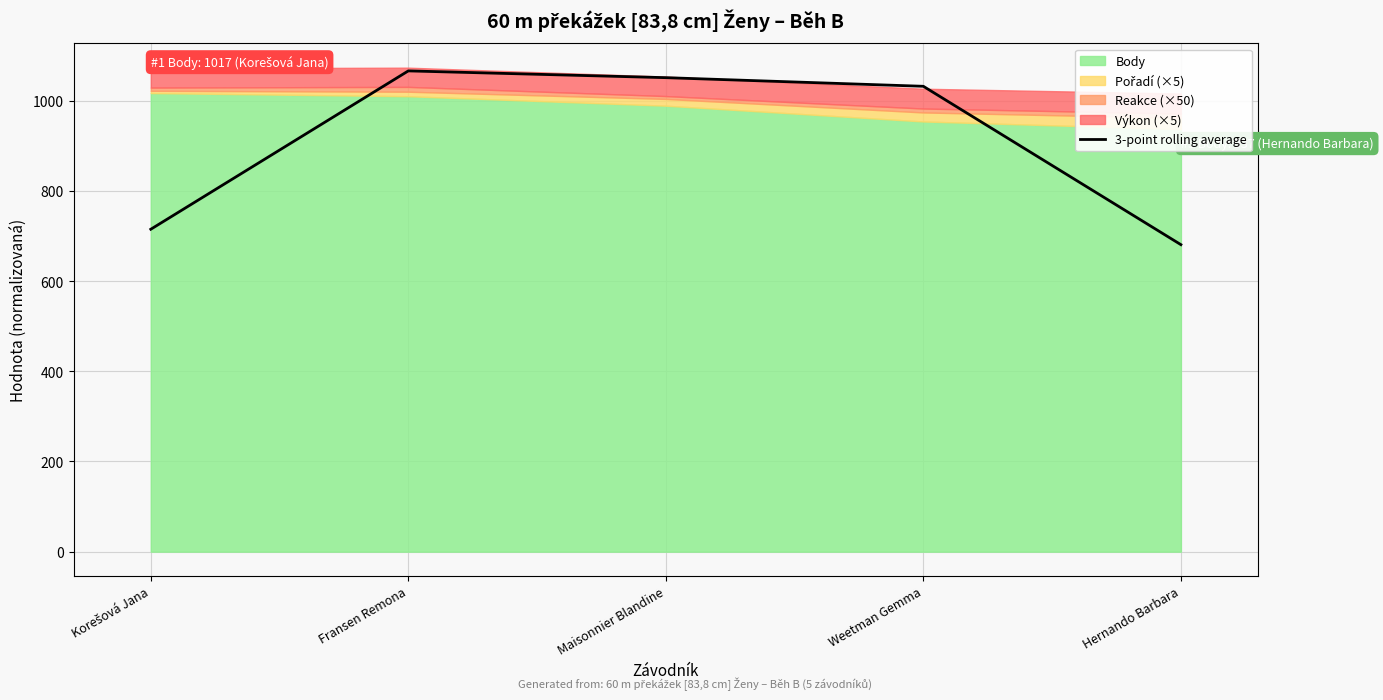

Count the number of categories in the chart.

5